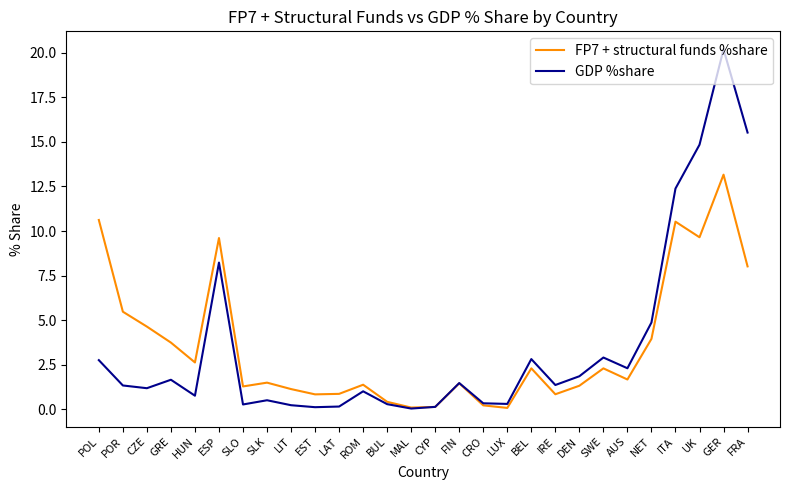

Rank the series by their maximum value, from highest to lowest.

GDP %share, FP7 + structural funds %share